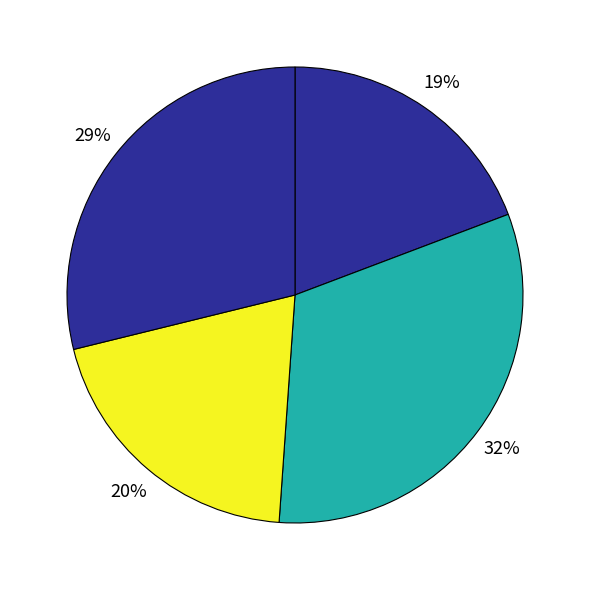

Count the number of slices in the pie.

4